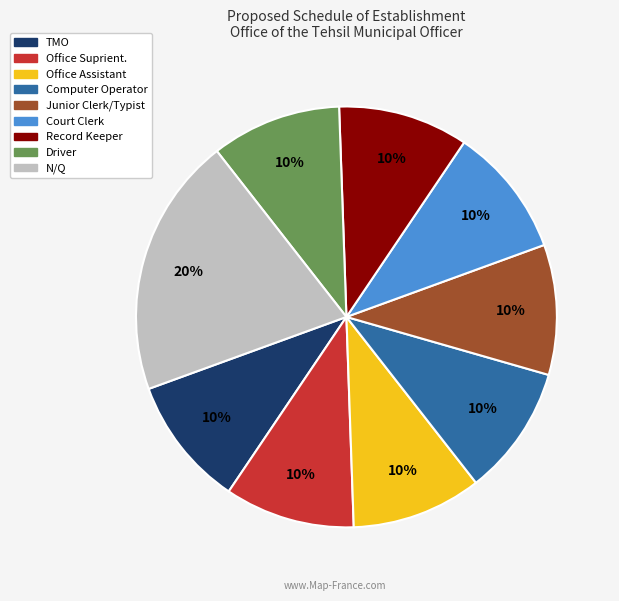

Does Court Clerk represent more than half of the total?

No